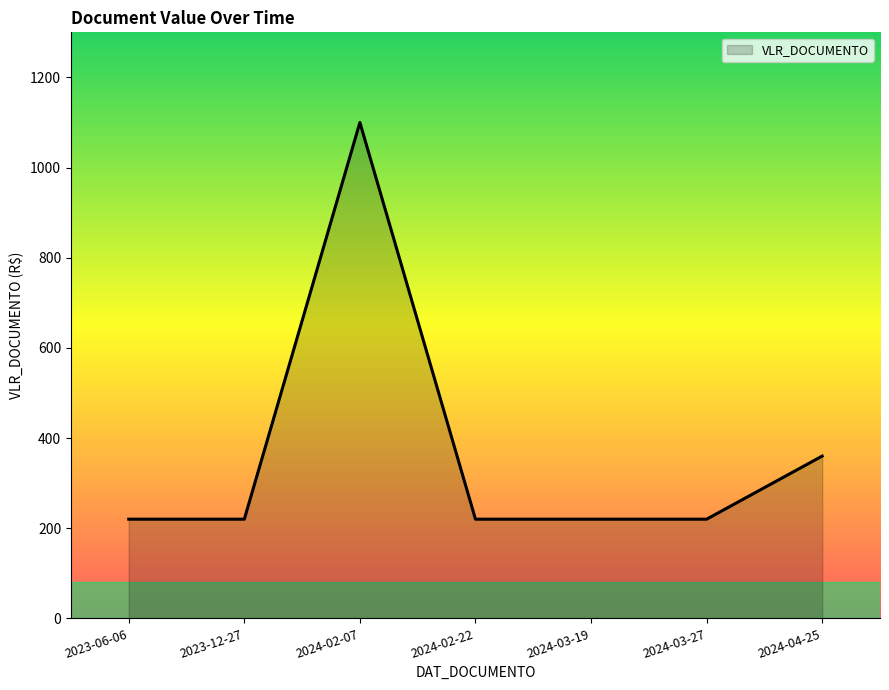

What is the ratio of the value at 2024-04-25 to the value at 2023-06-06?

1.6